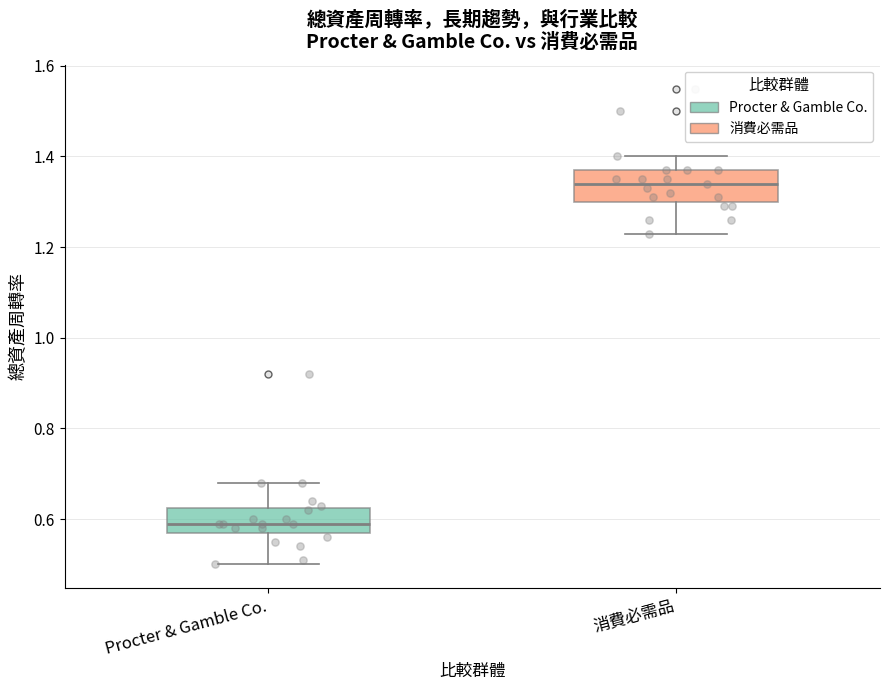

Reading left to right, read every box against the y-axis: the position of its median line, the range the box covers, and the ends of its whiskers. The values are not printed on the chart, so give them approximately, as read against the axis.

Procter & Gamble Co.: median 0.60, box 0.58 to 0.62, whiskers 0.50 to 0.68
消費必需品: median 1.34, box 1.30 to 1.38, whiskers 1.24 to 1.40